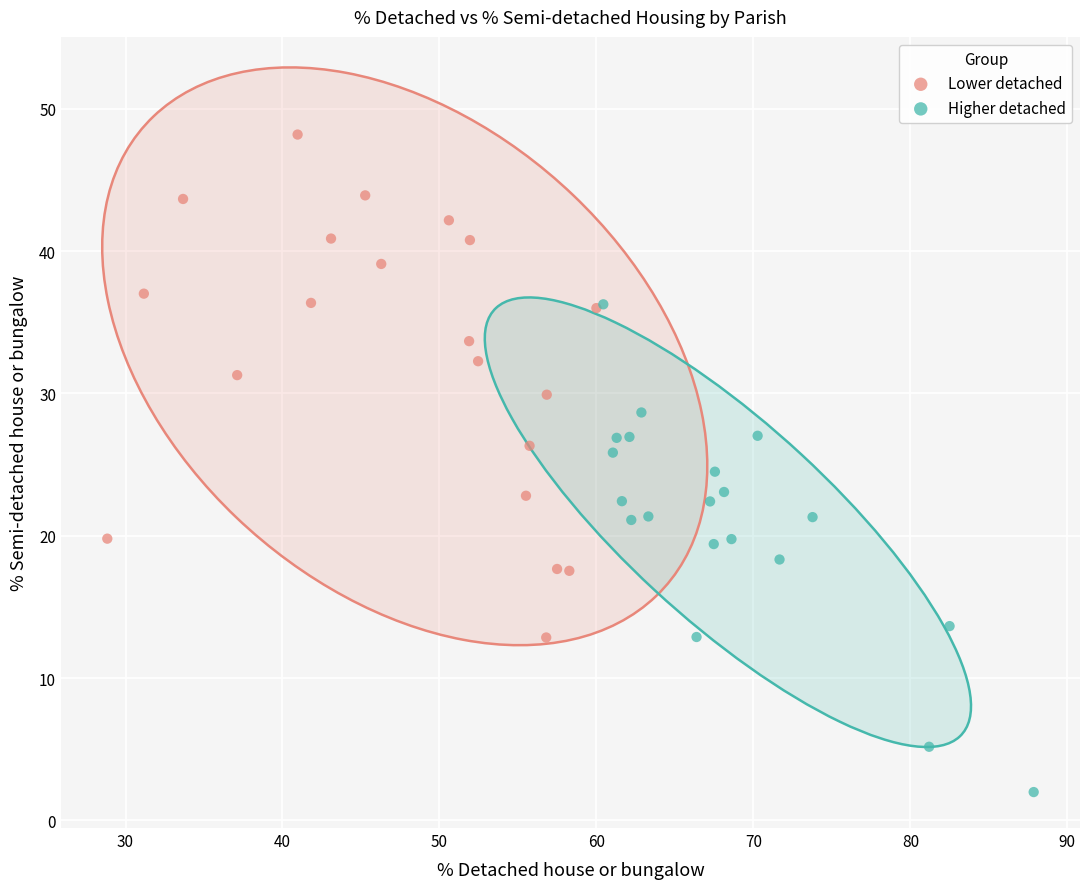

Which series contains the lowest Y value?

Higher detached